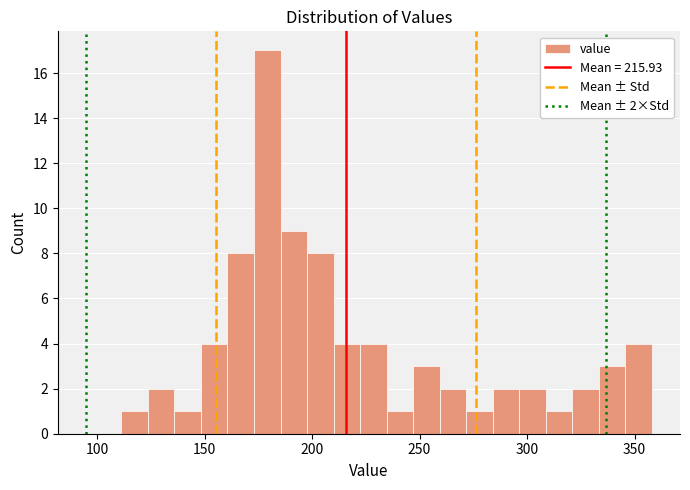

Around what value on the x-axis is the tallest bar? Give the approximate position of its centre, as read against the axis.

180